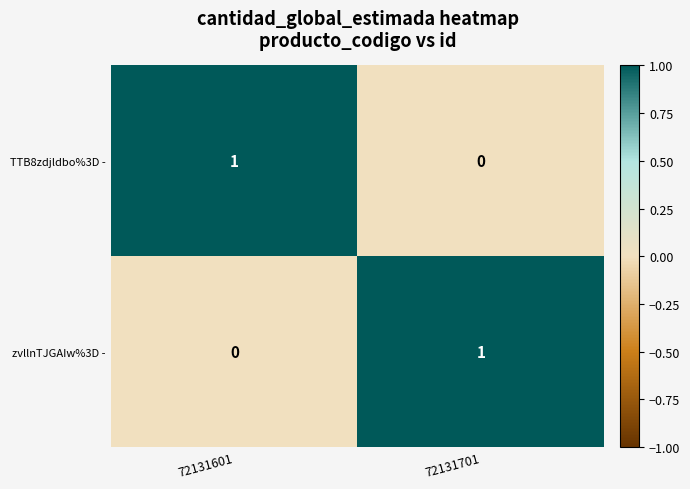

Which category has the highest value in the zvllnTJGAIw%3D - series?

72131701